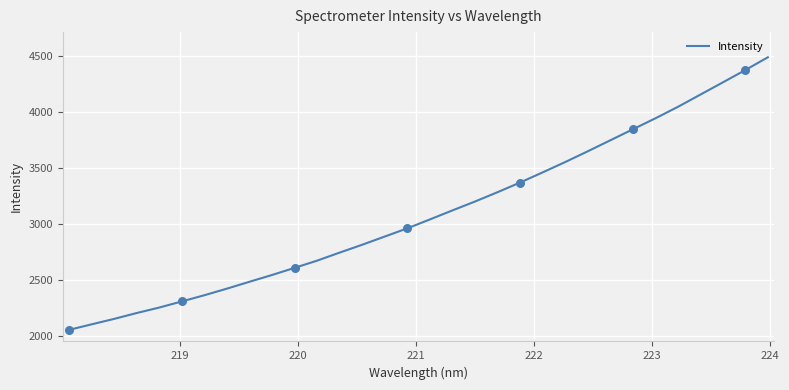

What is the difference between the maximum and minimum values?

2430.2